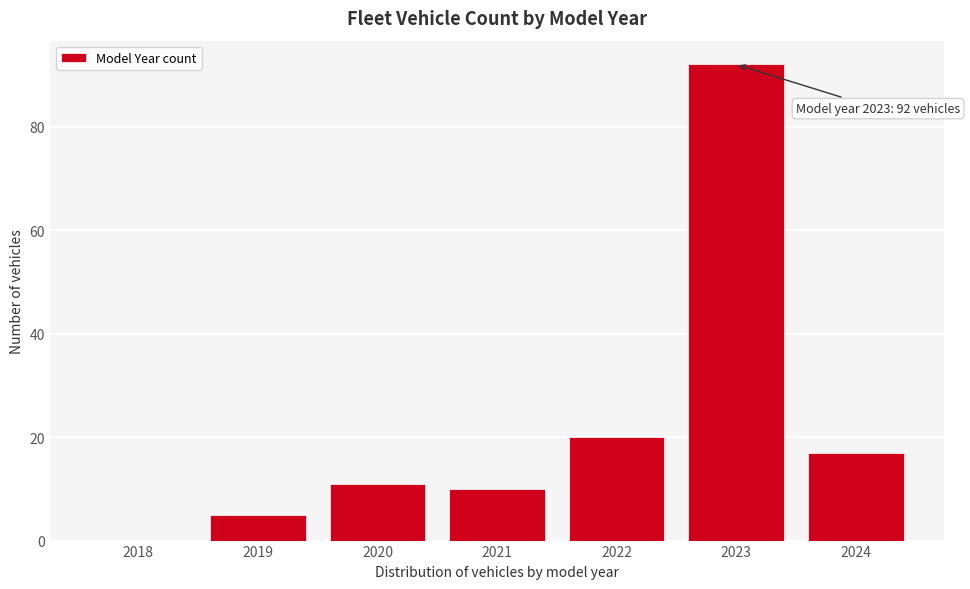

Reading left to right, extract all data points from this chart.

2018=0	2019=5	2020=11	2021=10	2022=20	2023=92	2024=17